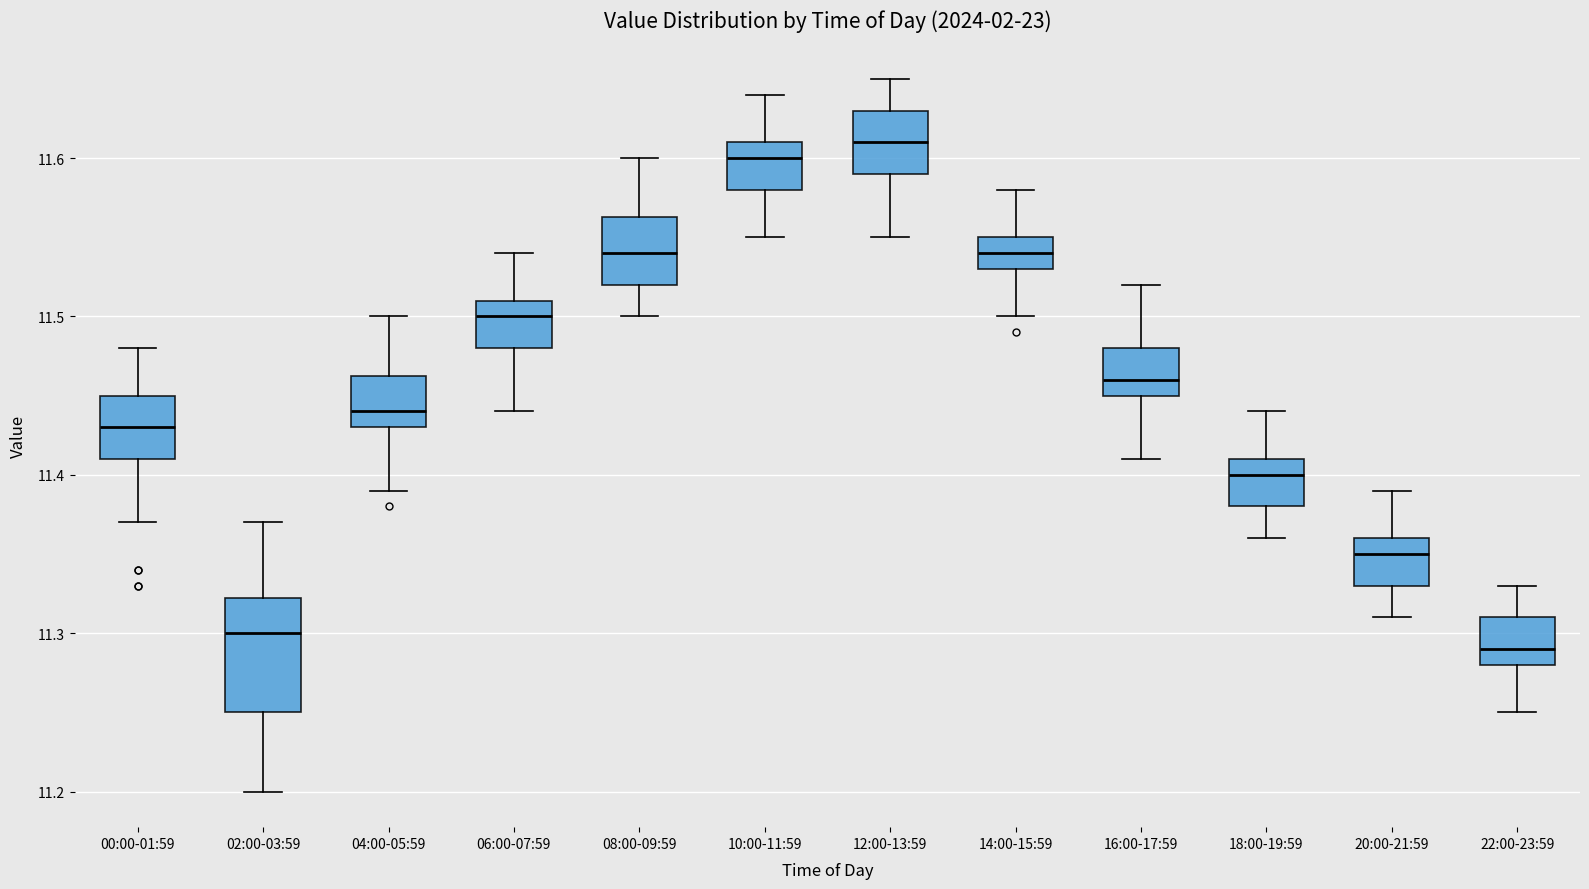

Which box is the tallest, from its lower edge to its upper edge?

02:00-03:59